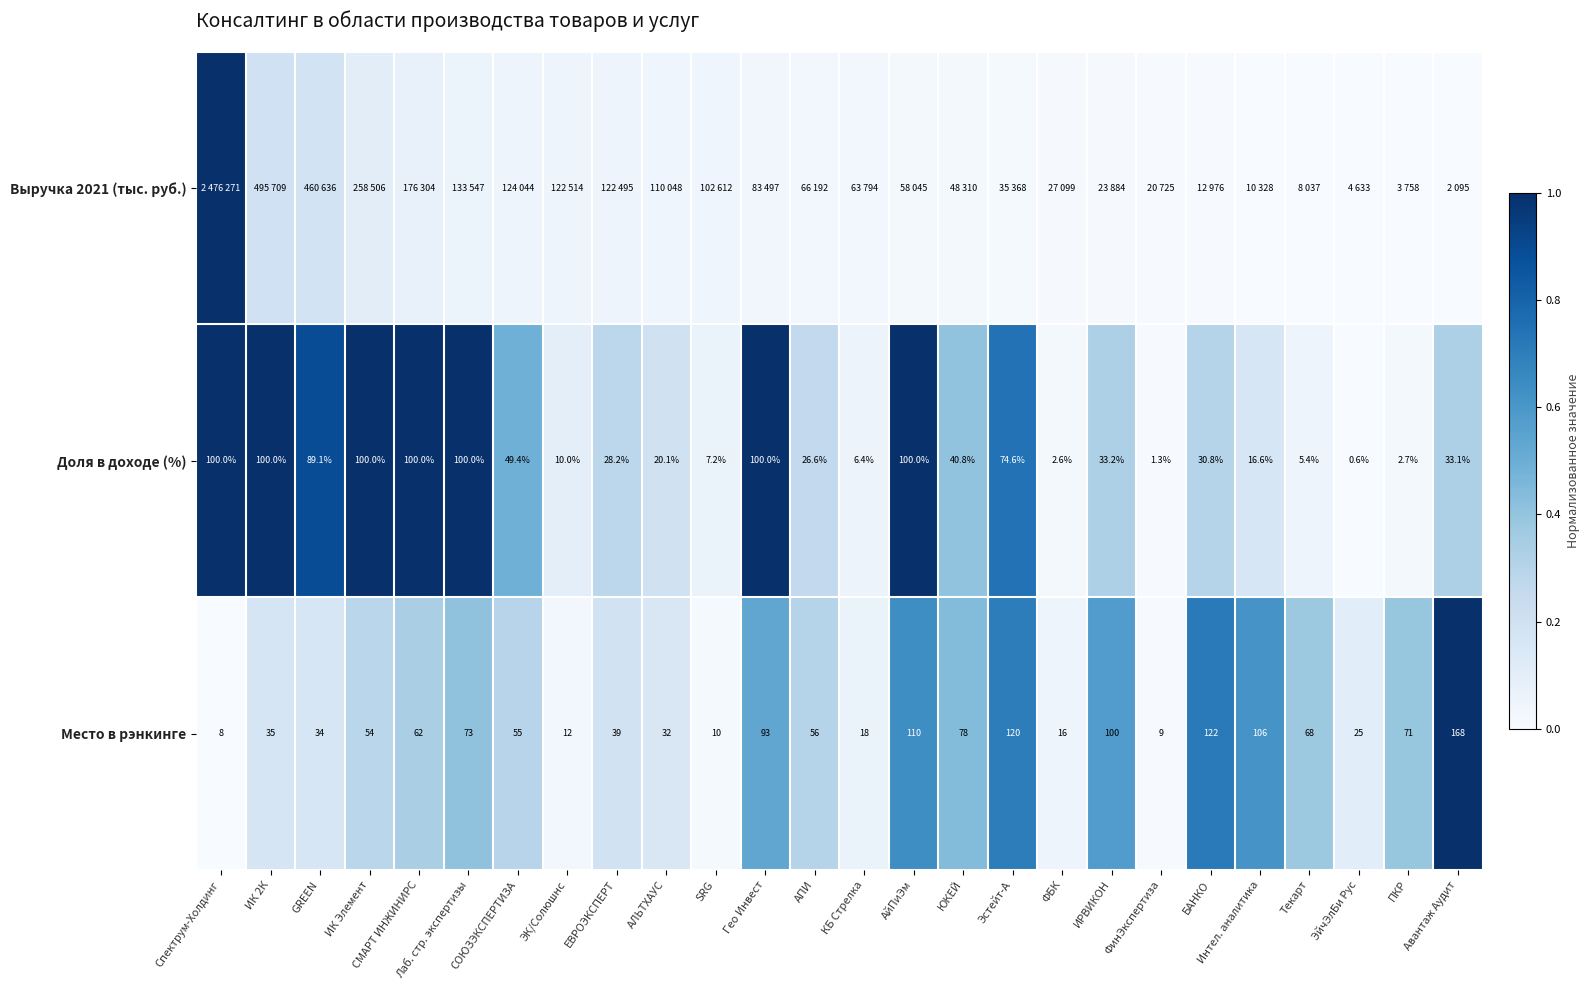

How many data points in Доля в доходе (%) are above 33?

13